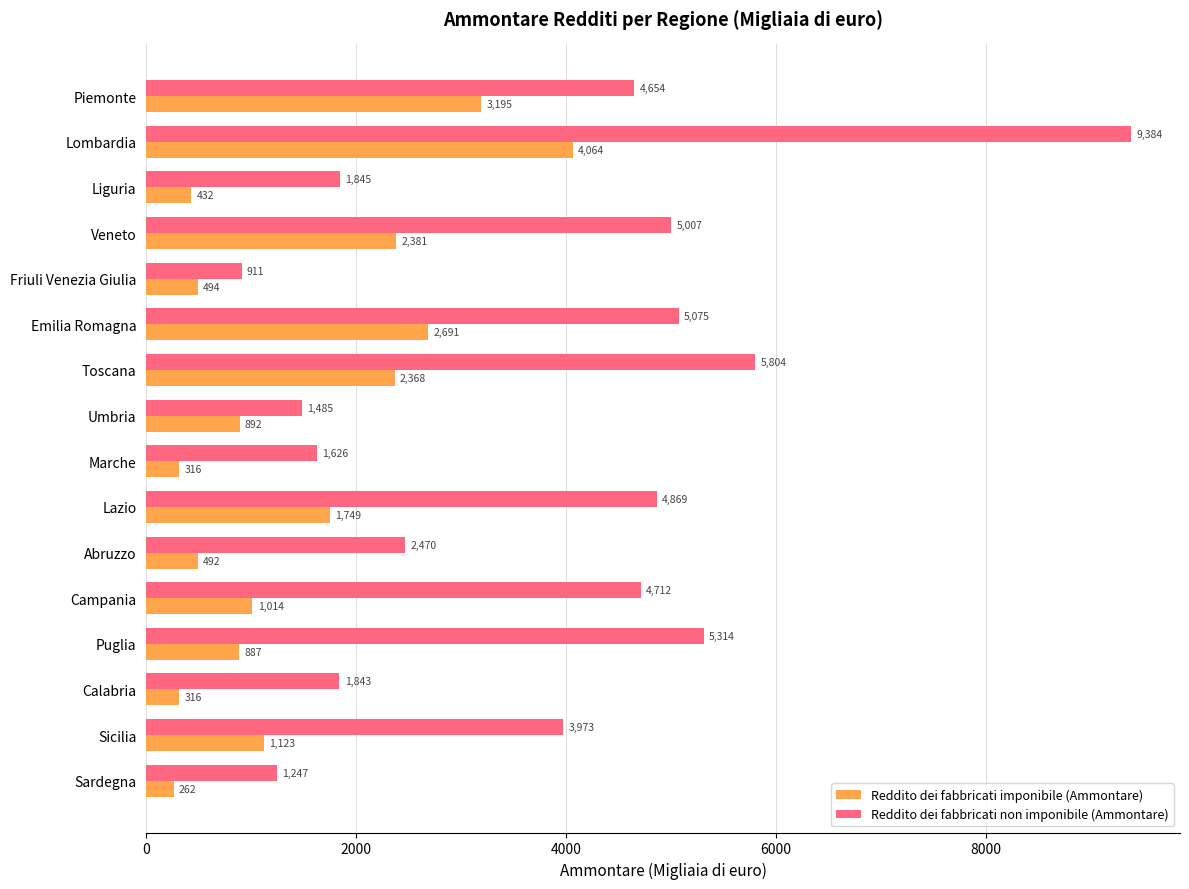

Rank the series at Piemonte from lowest to highest value.

Reddito dei fabbricati imponibile (Ammontare), Reddito dei fabbricati non imponibile (Ammontare)